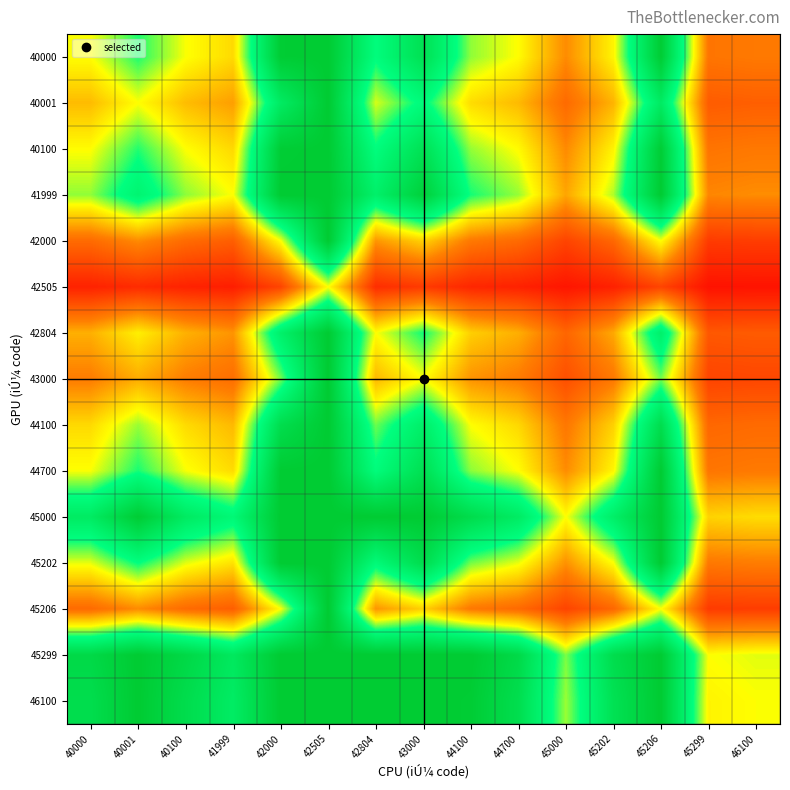

What is the maximum value shown in the chart?

200.0